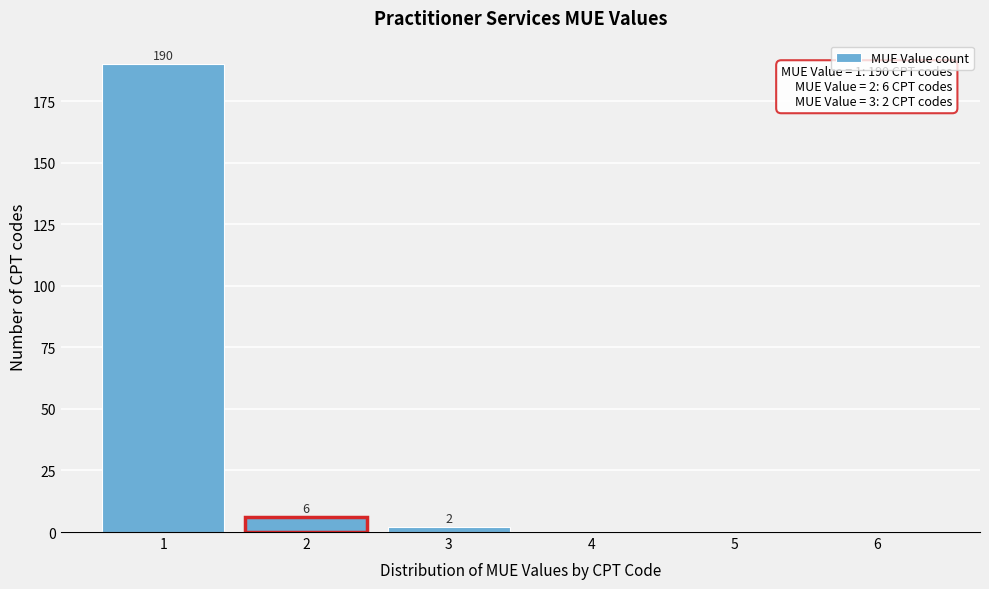

Over which range of the x-axis is the bar tallest?

0.5 to 1.5